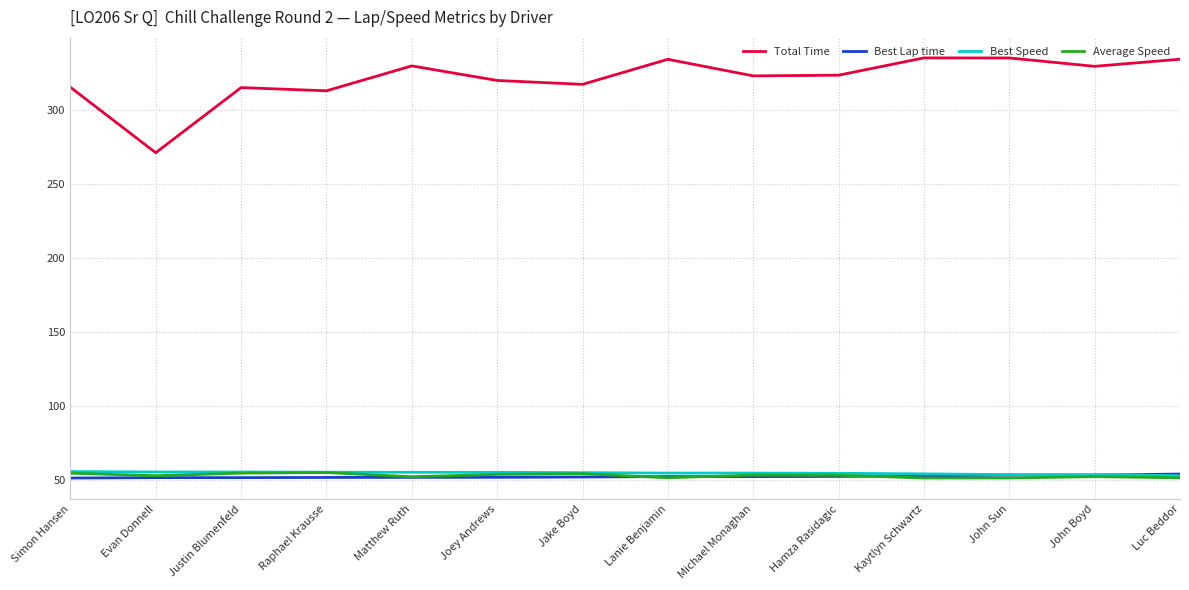

What position from the right is Justin Blumenfeld?

12